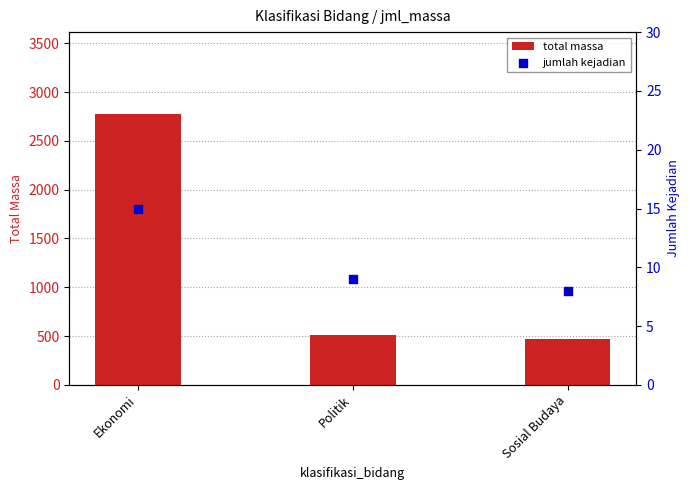

At how many categories does at least one series exceed 2702?

1